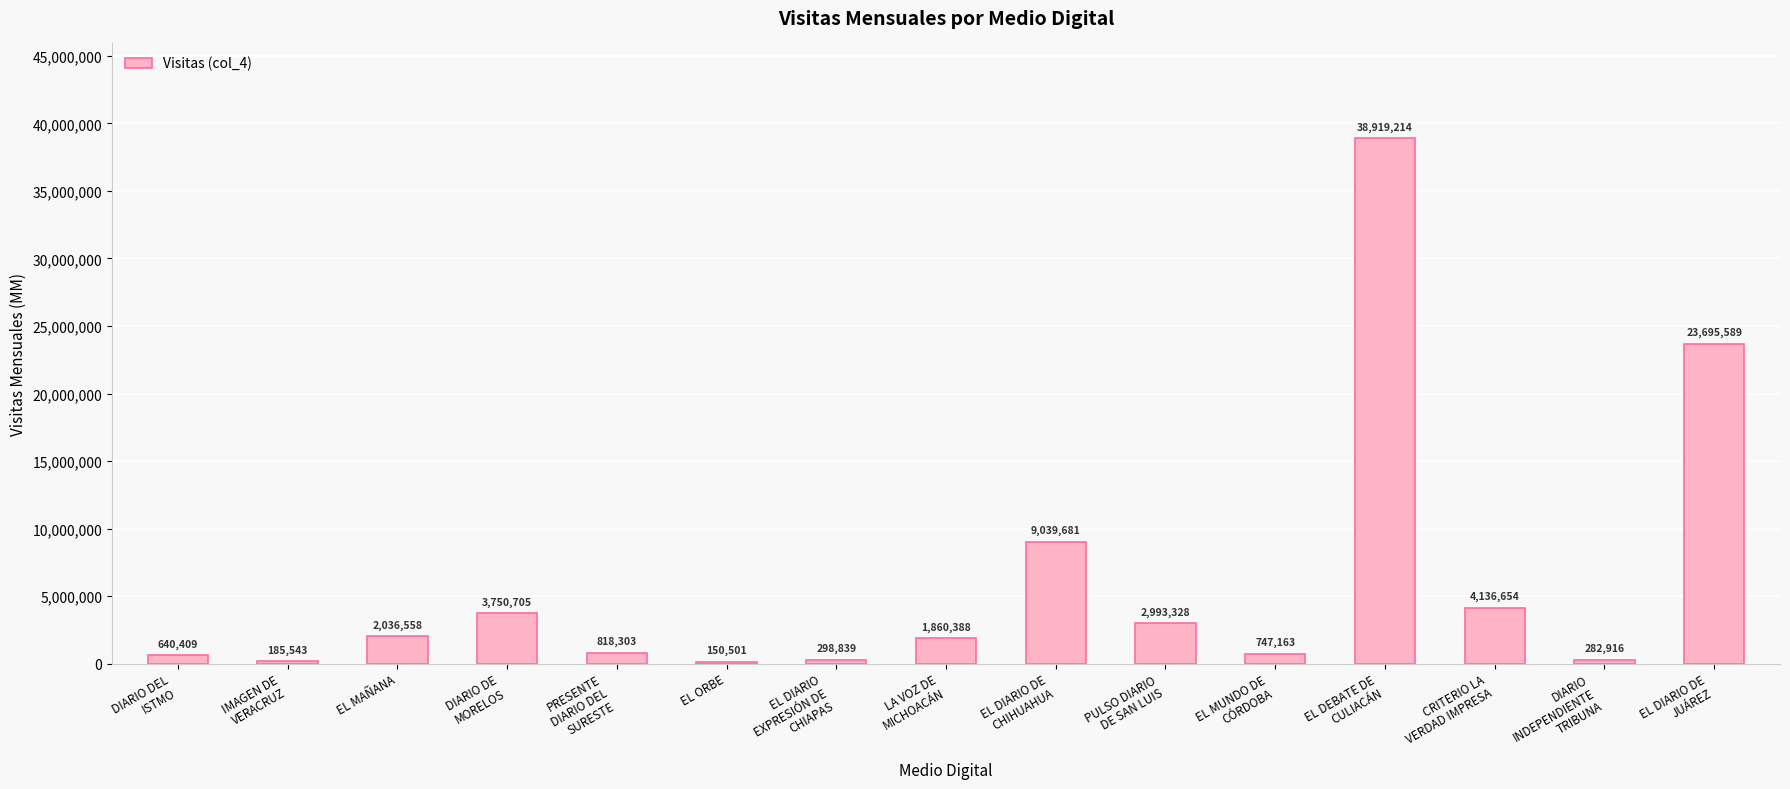

What is the label of the 13th bar from the left?

CRITERIO LA
VERDAD IMPRESA